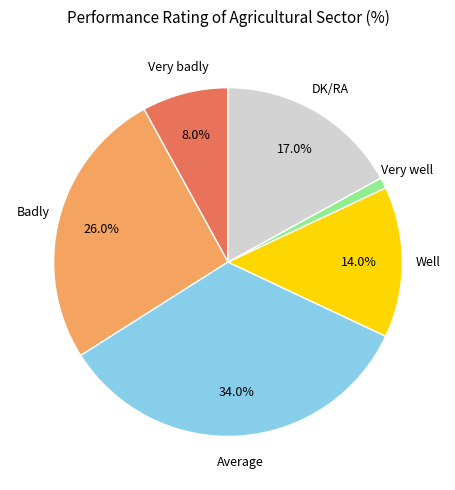

Is there a majority slice in this chart?

No